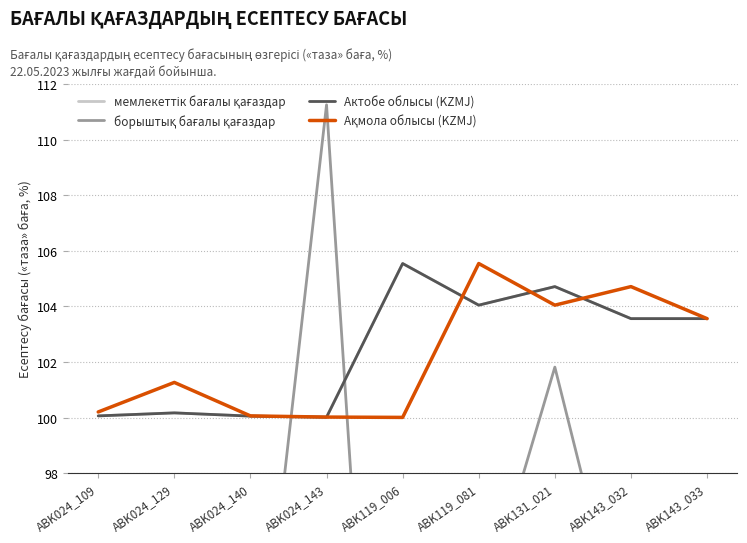

Reading left to right, extract all data points from this chart.

мемлекеттік бағалы қағаздар: 100.1	100.2	100.1	100.0	105.5	104.0	104.7	103.6	103.6
борыштық бағалы қағаздар: 95.8	89.1	87.1	111.3	69.6	92.6	101.8	90.9	90.9
Актобе облысы (KZMJ): 100.1	100.2	100.1	100.0	105.5	104.0	104.7	103.6	103.6
Ақмола облысы (KZMJ): 100.2	101.3	100.1	100.0	100.0	105.5	104.0	104.7	103.6